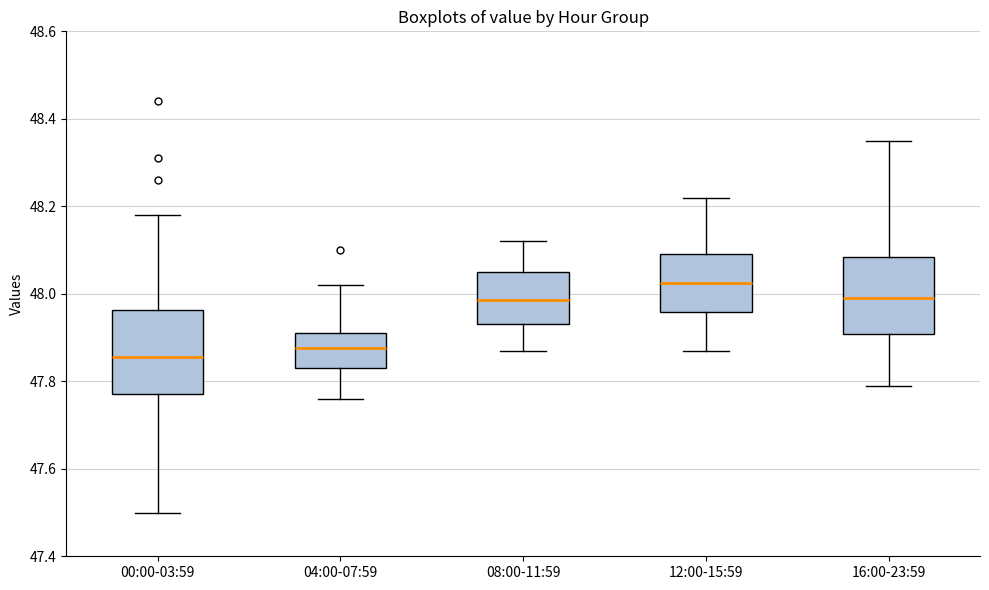

Reading left to right, transcribe this box plot: for each box, give where its median line is, the range the box spans, and where its two whiskers end, as read against the y-axis. The values are not printed on the chart, so give them approximately, as read against the axis.

00:00-03:59: median 47.86, box 47.78 to 47.96, whiskers 47.50 to 48.18
04:00-07:59: median 47.88, box 47.84 to 47.92, whiskers 47.76 to 48.02
08:00-11:59: median 47.98, box 47.94 to 48.06, whiskers 47.88 to 48.12
12:00-15:59: median 48.02, box 47.96 to 48.10, whiskers 47.88 to 48.22
16:00-23:59: median 48.00, box 47.90 to 48.08, whiskers 47.80 to 48.36